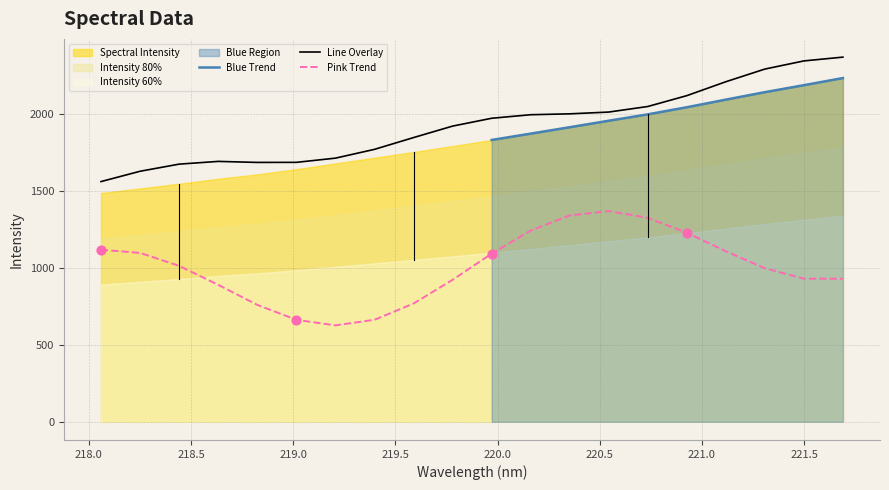

What is the change in value from 219.9712 to 221.1174?

+237.4